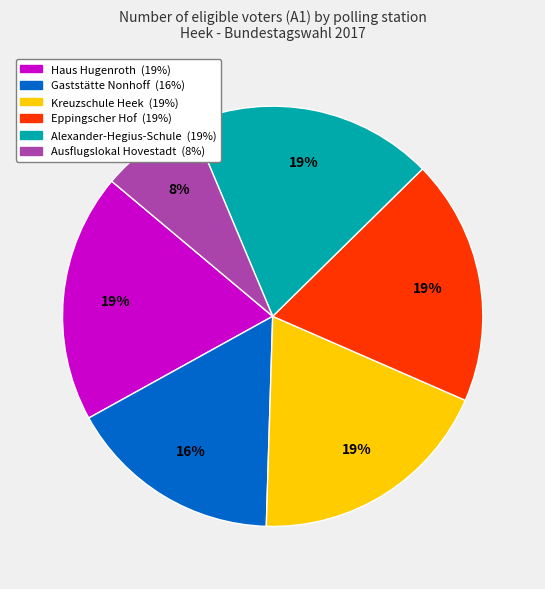

What is the ratio of the value at Alexander-Hegius-Schule to the value at Gaststätte Nonhoff?

1.2